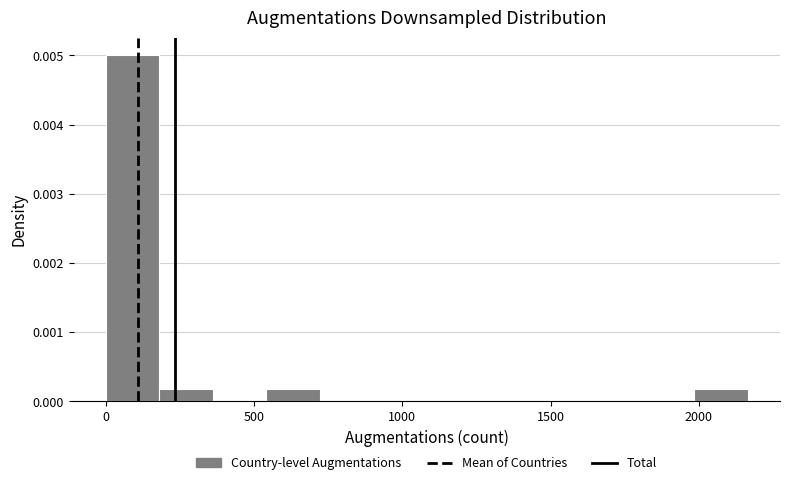

Read against the x-axis, roughly where is the centre of the tallest bar?

100